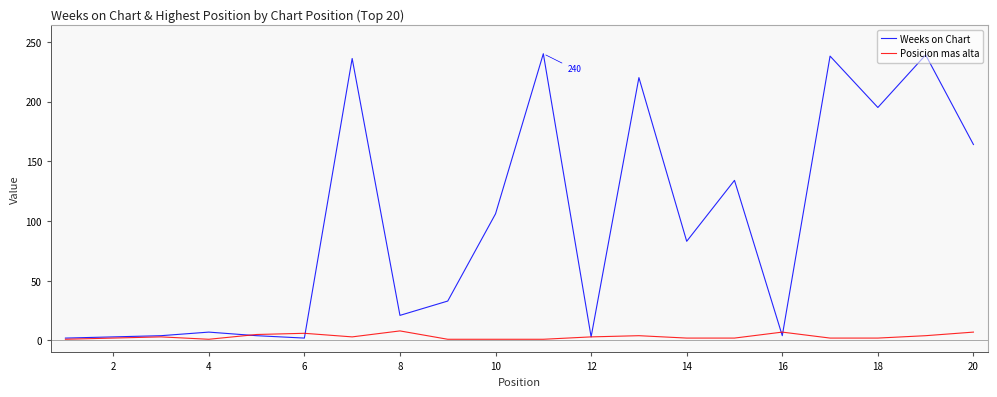

Rank the series by their maximum value, from lowest to highest.

Posicion mas alta, Weeks on Chart